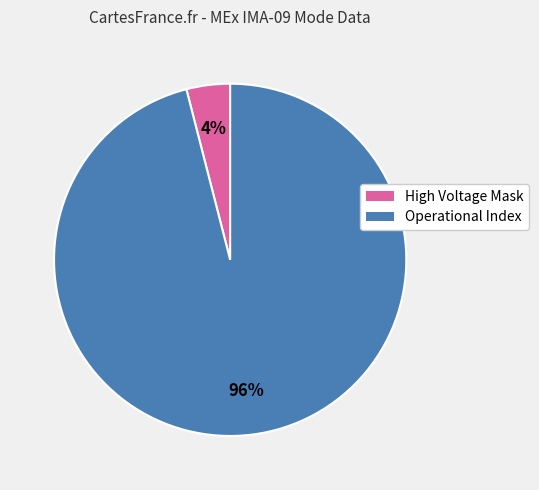

Combined, do Operational Index and High Voltage Mask account for over 50%?

Yes